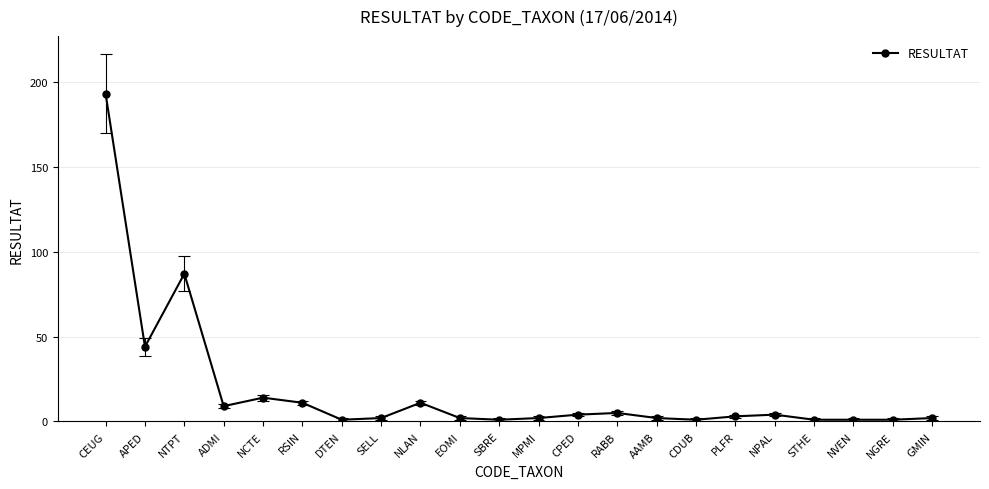

The chart shows a value of 1 at AAMB. True or false?

False